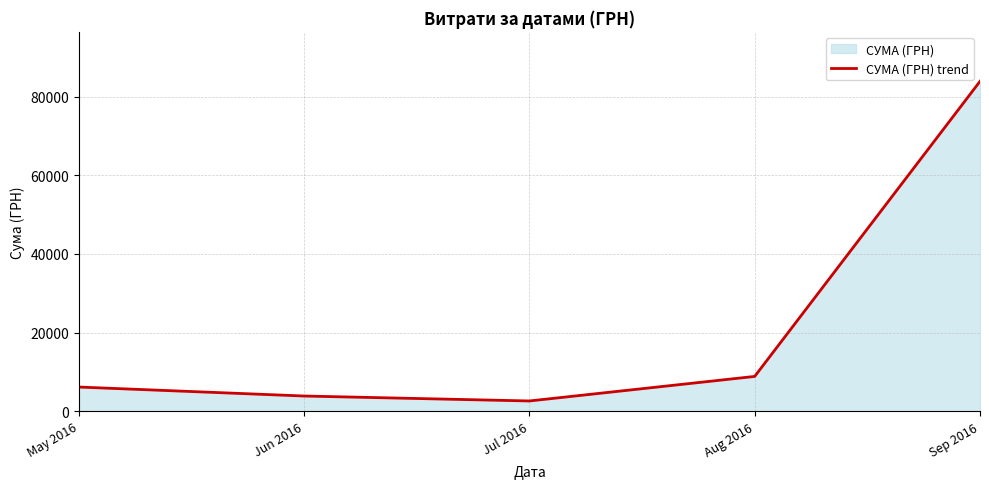

True or false: the data has more than 2 interior local peaks.

False